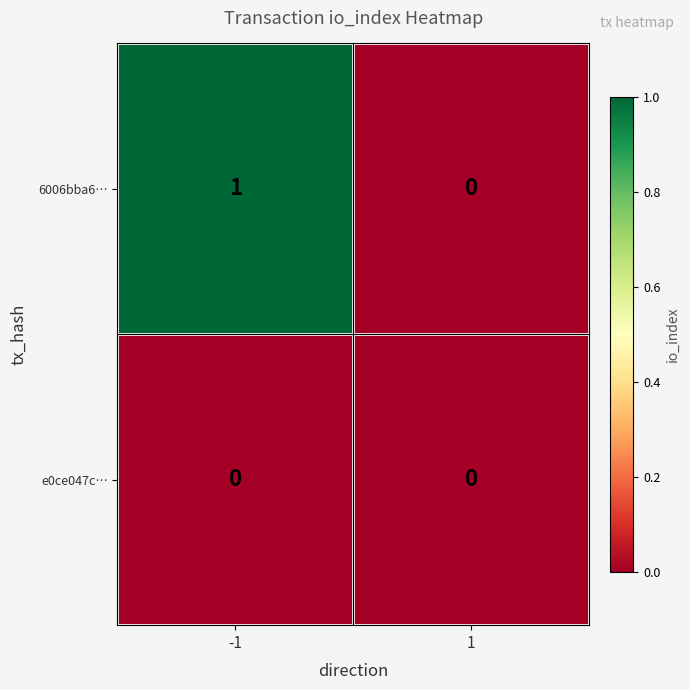

What is the greatest value displayed?

1